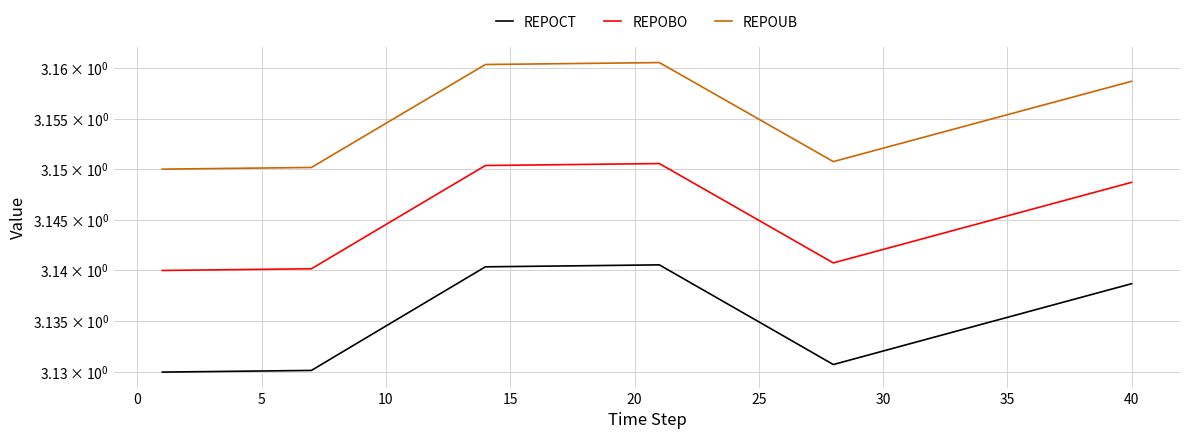

List the series in order of their overall mean, highest first.

REPOUB, REPOBO, REPOCT